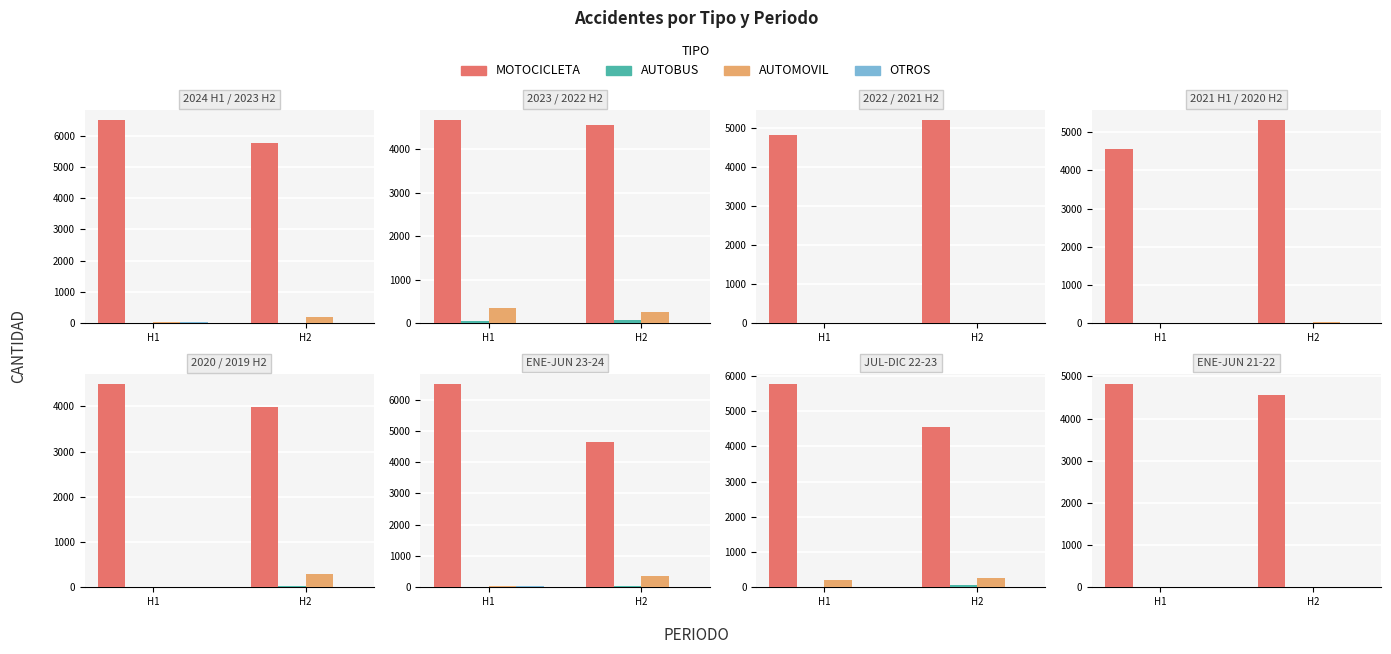

The OTROS series shows 0 at H2. True or false?

True